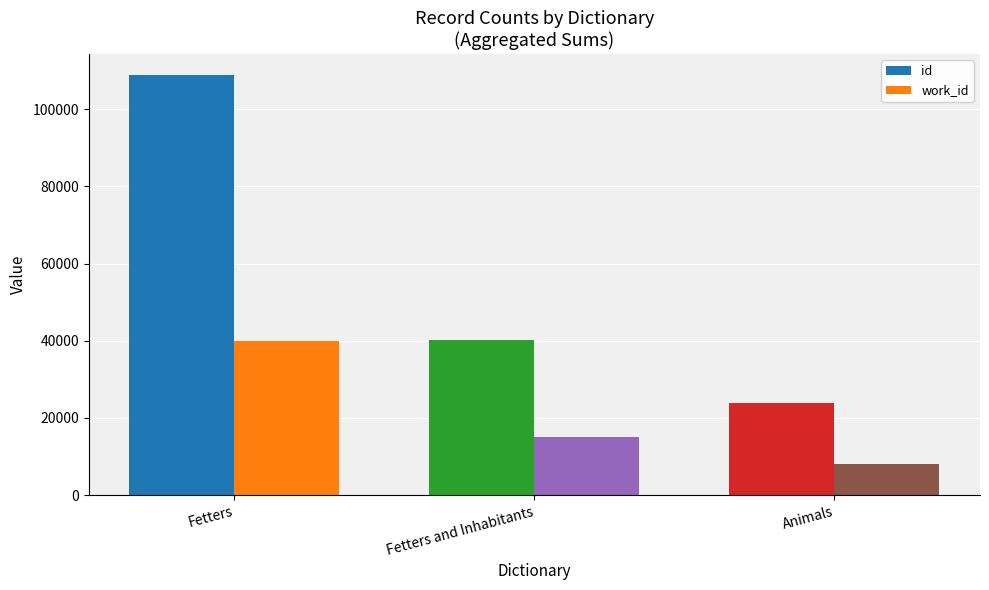

Reading right to left, what are all the values shown in this chart?

id: 23920	40059	108882
work_id: 7924	15020	40017